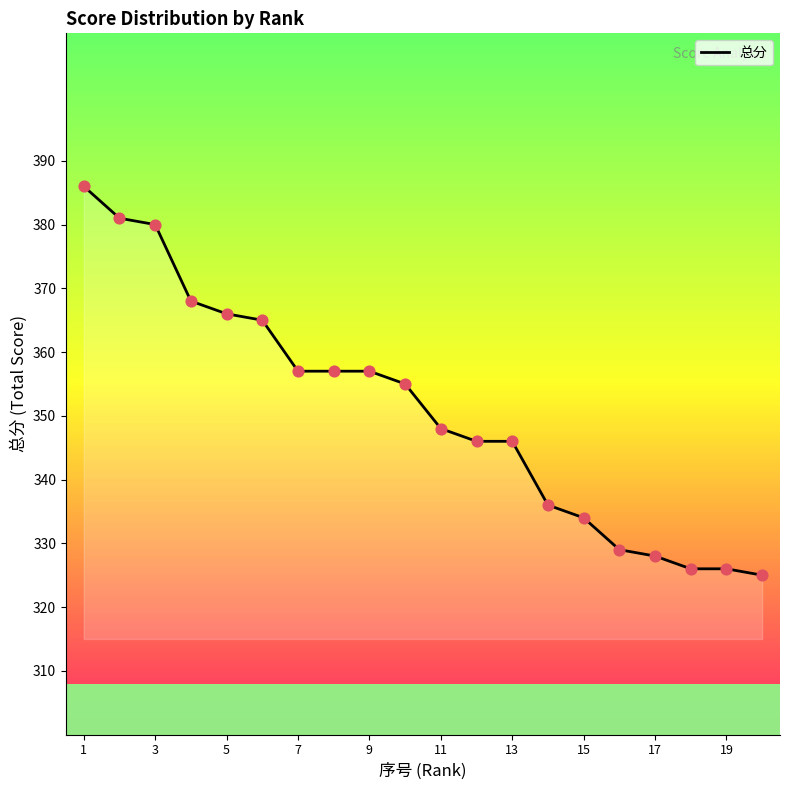

What is the difference between the maximum and minimum values?

61